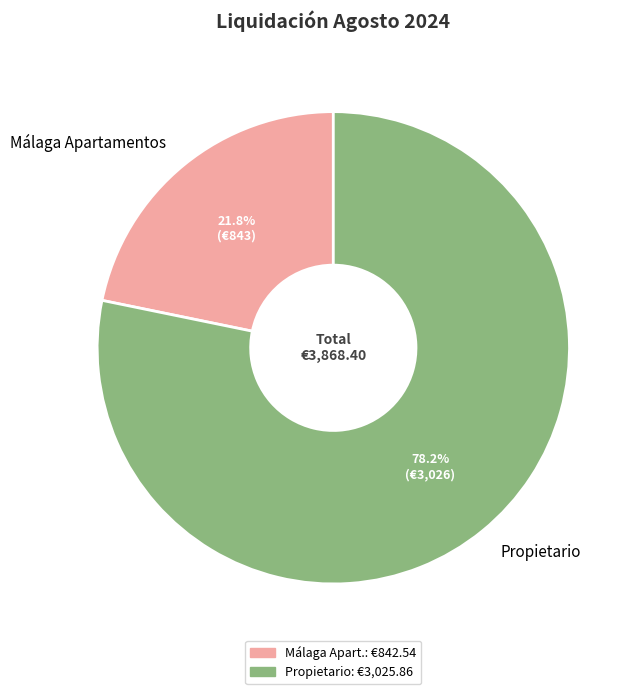

Count the number of slices in the pie.

2